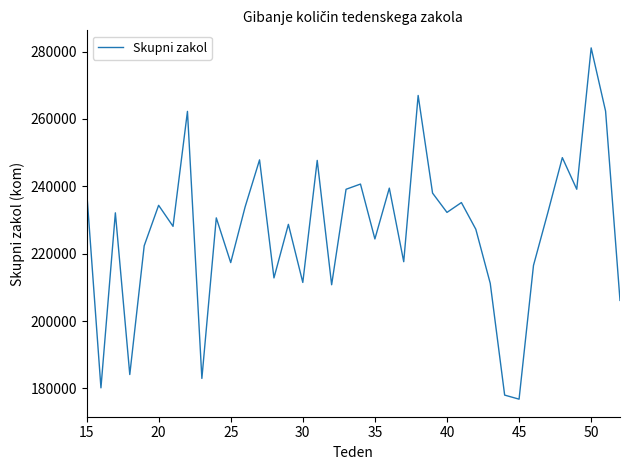

What is the greatest value displayed?

281072